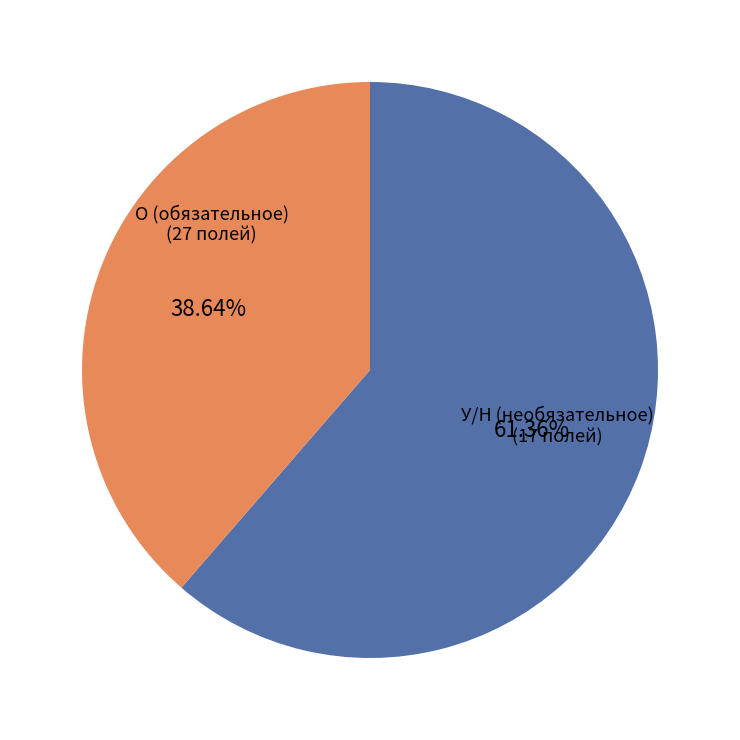

Does any single category account for the majority?

Yes